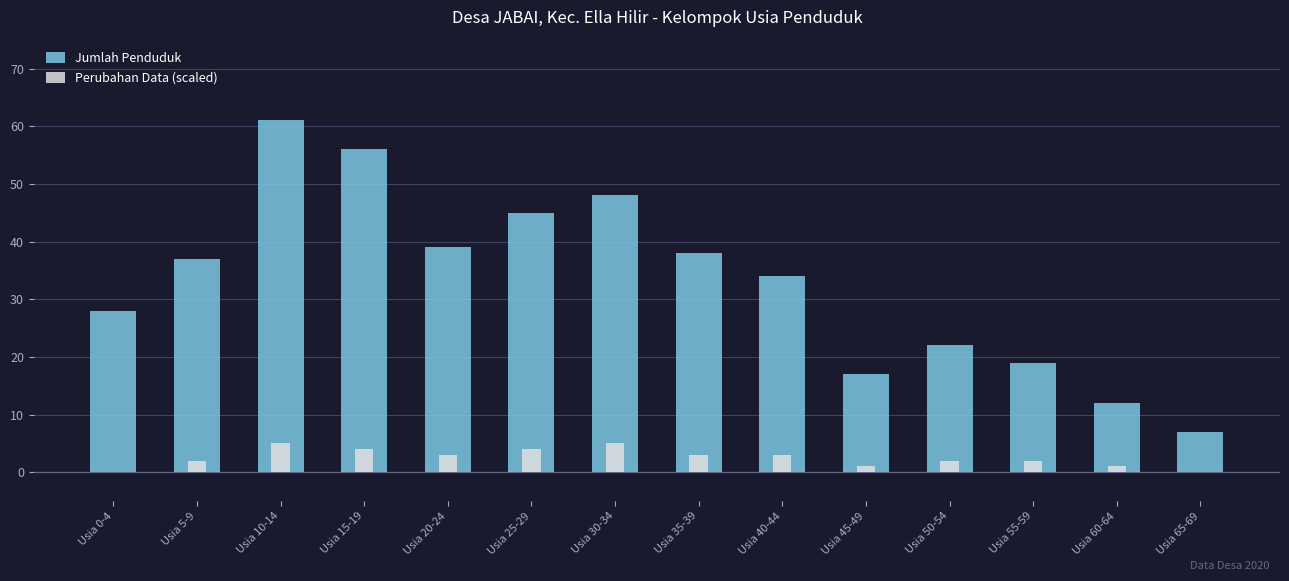

List the series in order of their overall mean, lowest first.

Perubahan Data (scaled), Jumlah Penduduk